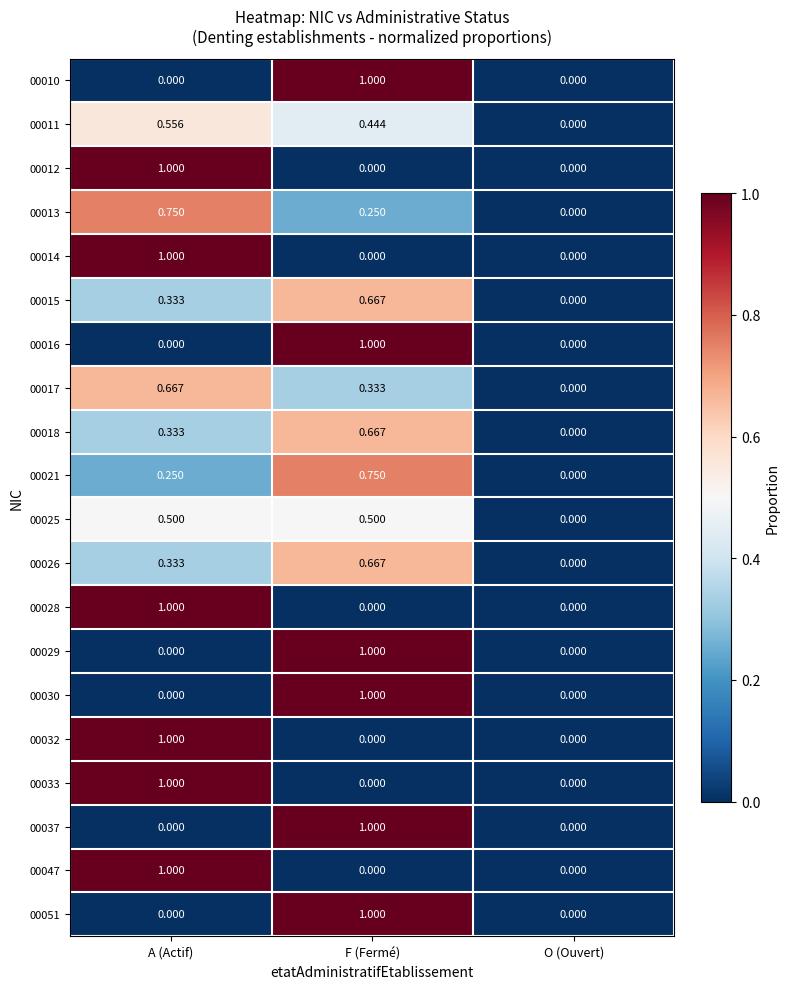

Is the value of 00029 at A (Actif) greater than the value of 00015 at A (Actif)?

No